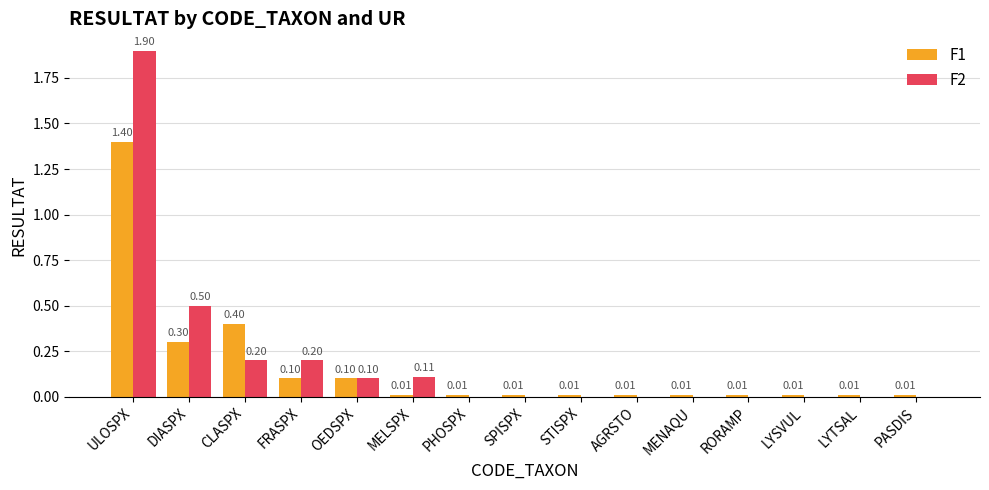

What is the sum of all F1 values?

2.4